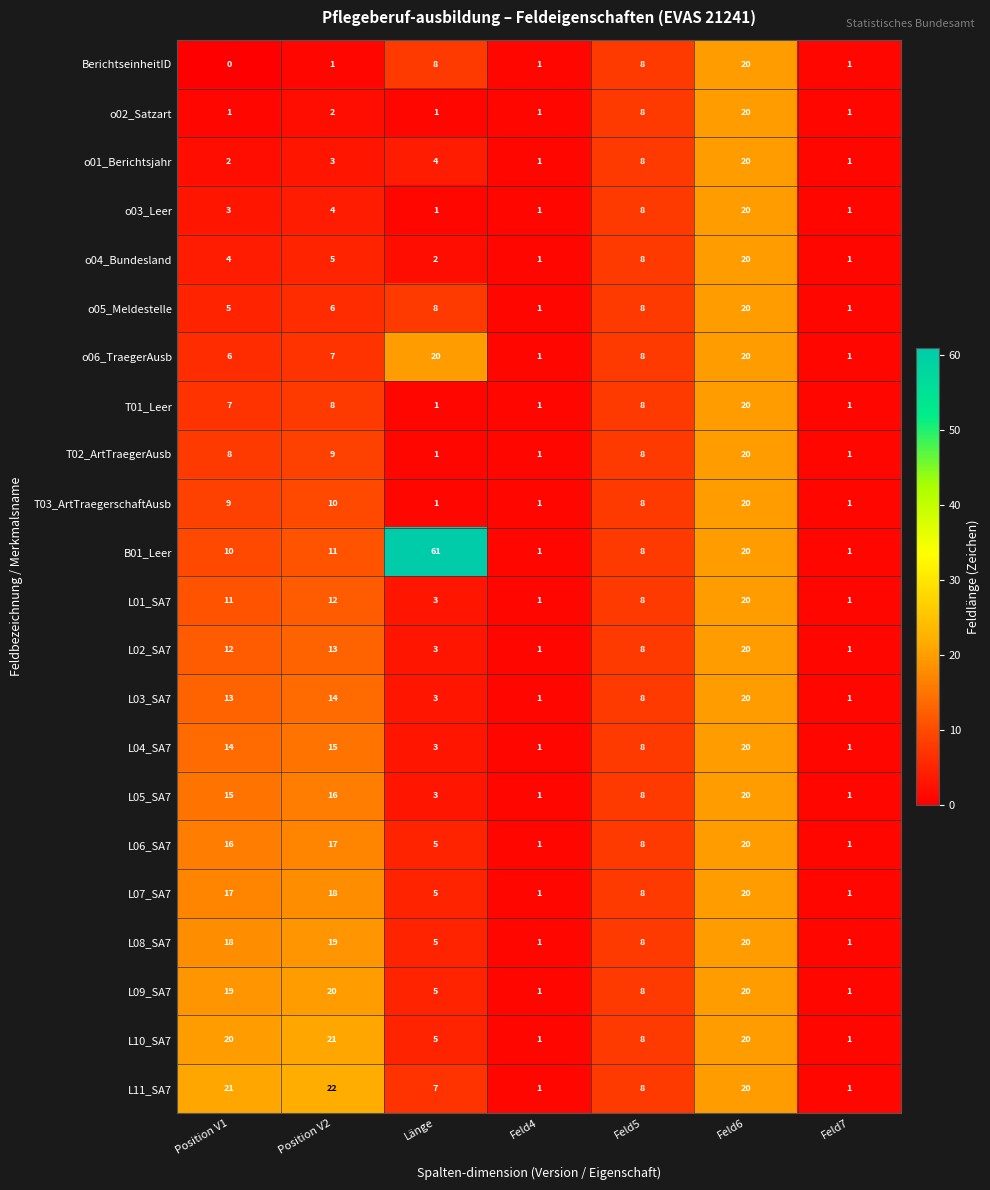

What is the difference between the maximum and second lowest values in the B01_Leer series?

60